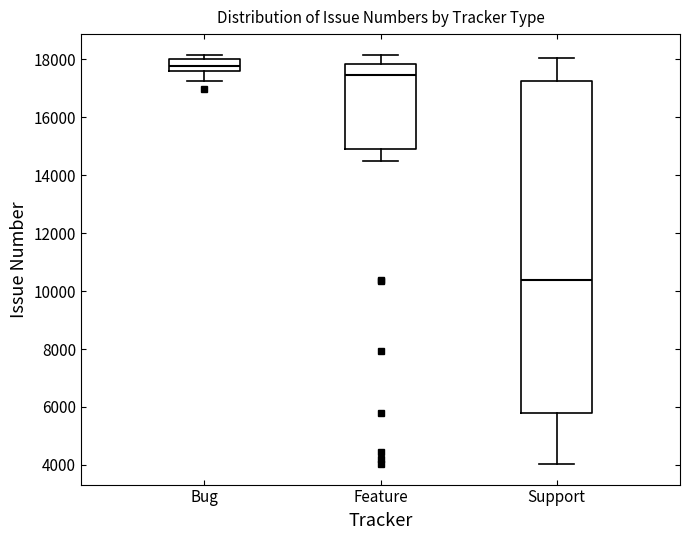

Reading left to right, read every box against the y-axis: the position of its median line, the range the box covers, and the ends of its whiskers. The values are not printed on the chart, so give them approximately, as read against the axis.

Bug: median 17800, box 17600 to 18000, whiskers 17200 to 18200
Feature: median 17400, box 15000 to 17800, whiskers 14600 to 18200
Support: median 10400, box 5800 to 17200, whiskers 4000 to 18000